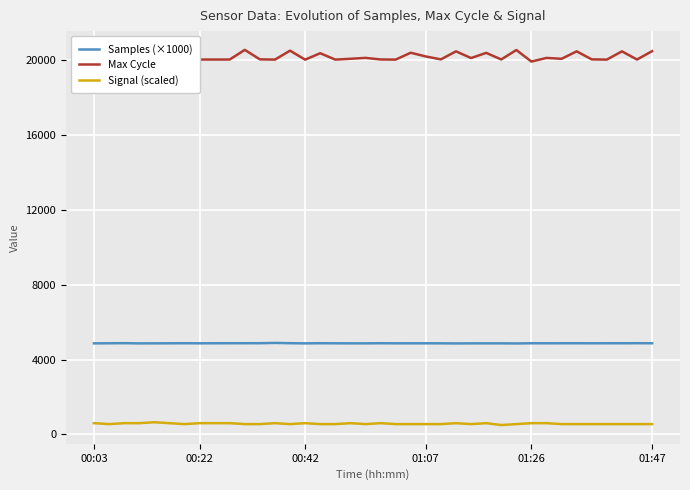

What is the difference between the maximum and minimum values in the Max Cycle series?

625.0